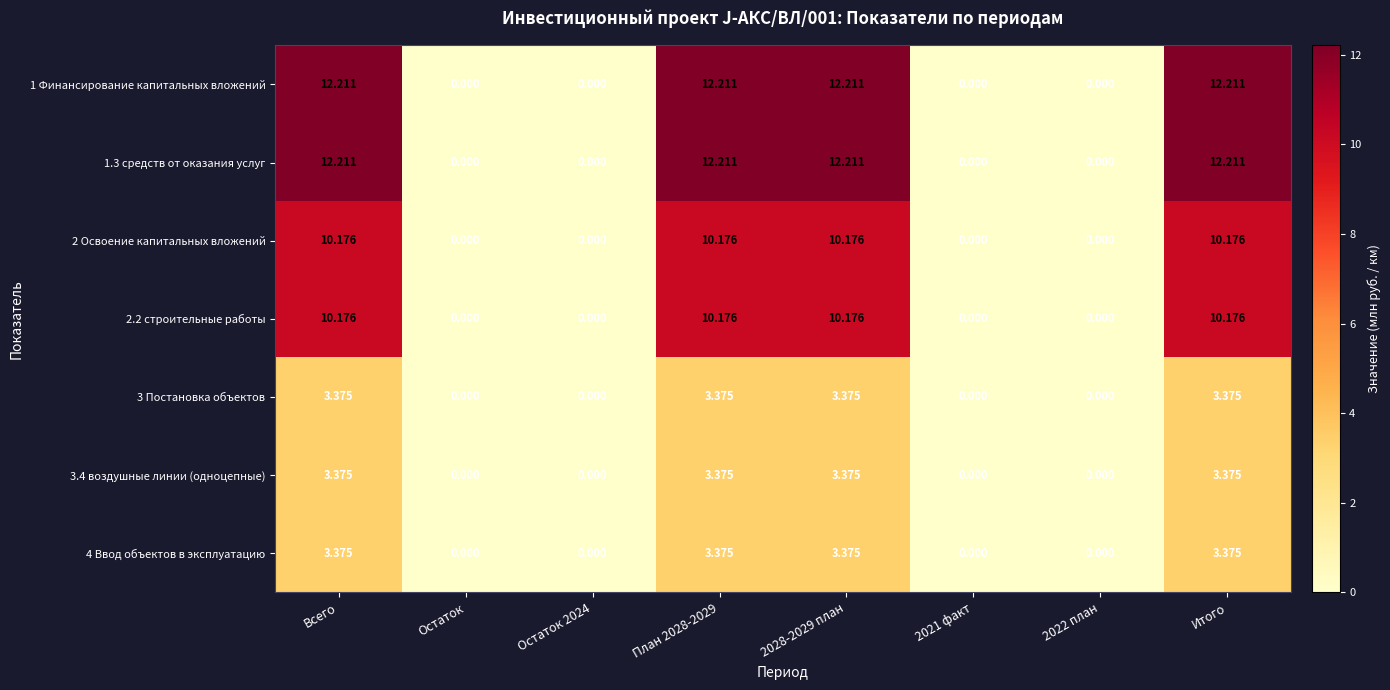

Where does the 4 Ввод объектов в эксплуатацию series first go above 3?

Всего